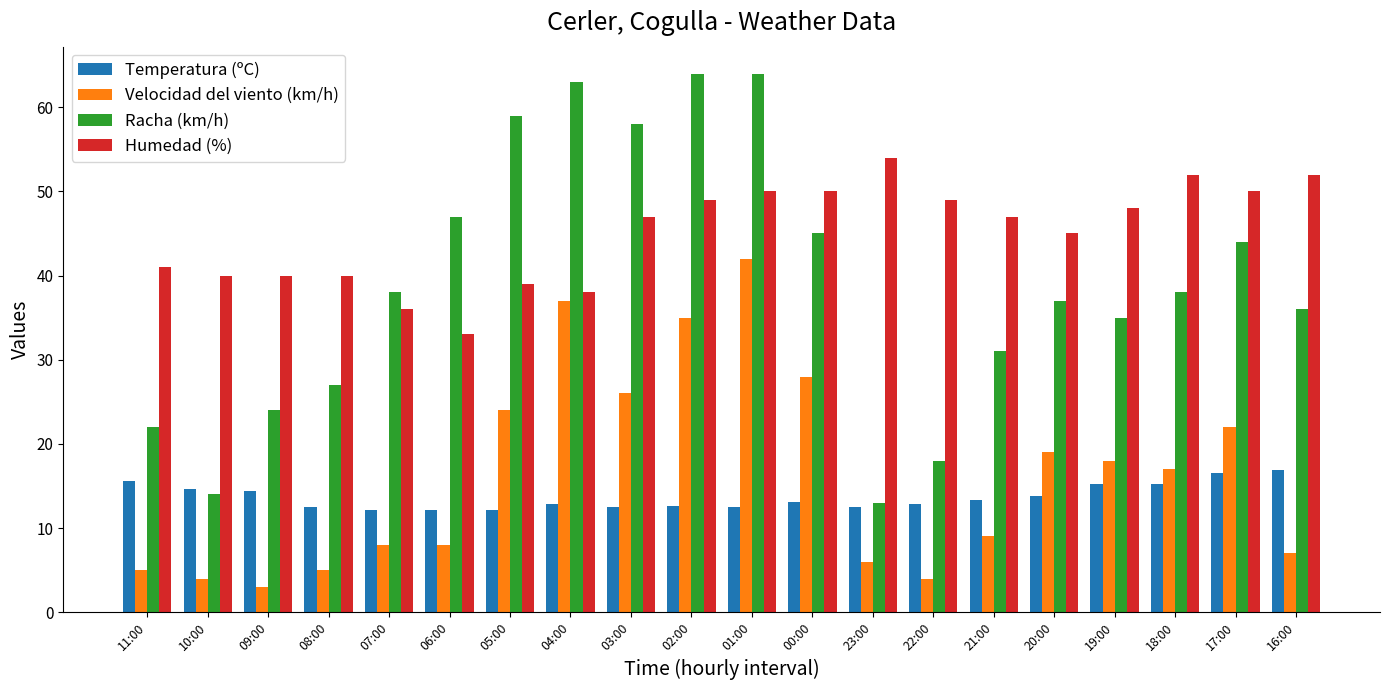

Where does the Temperatura (ºC) series first go above 13?

11:00